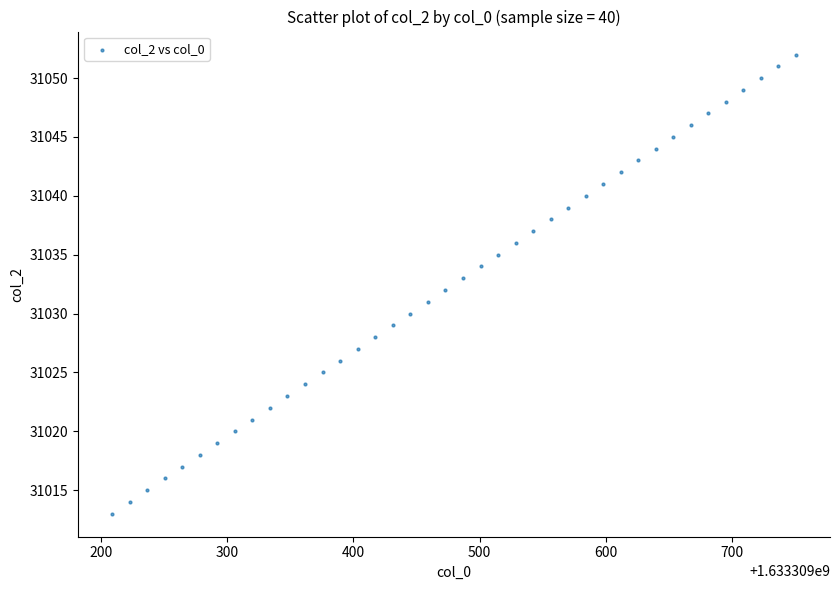

What is the range of Y values (max minus min)?

39